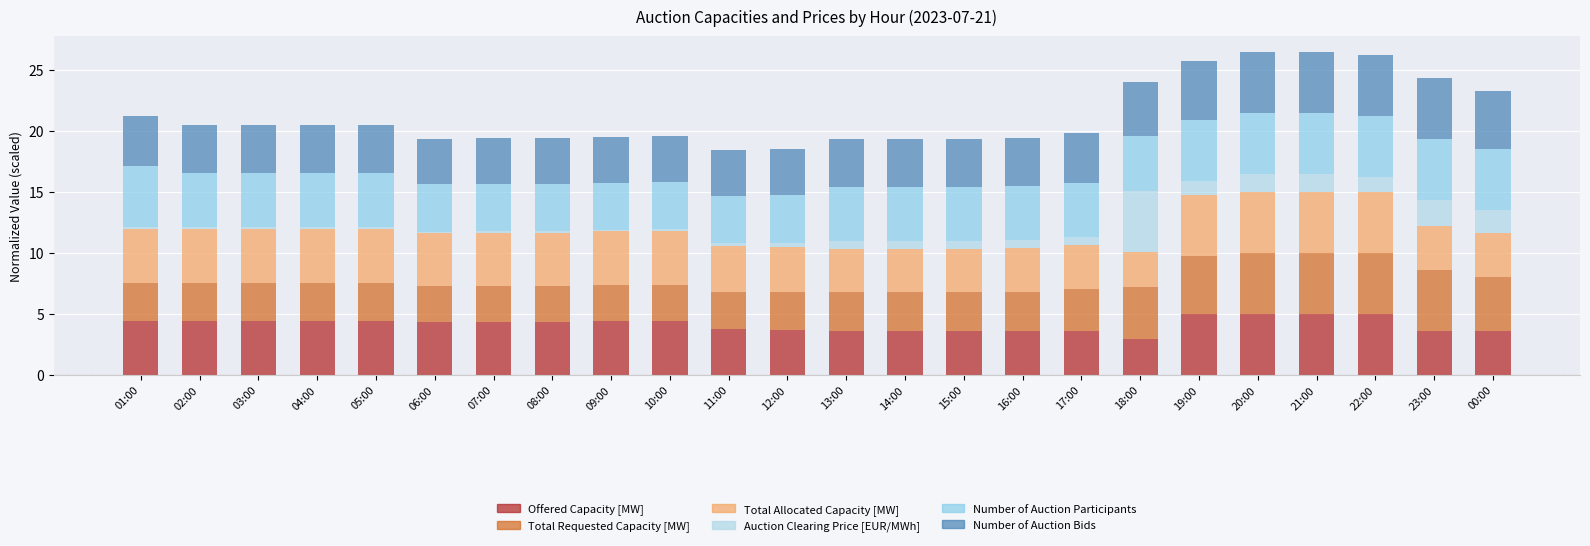

What is the sum of all Auction Clearing Price [EUR/MWh] values?

19.5